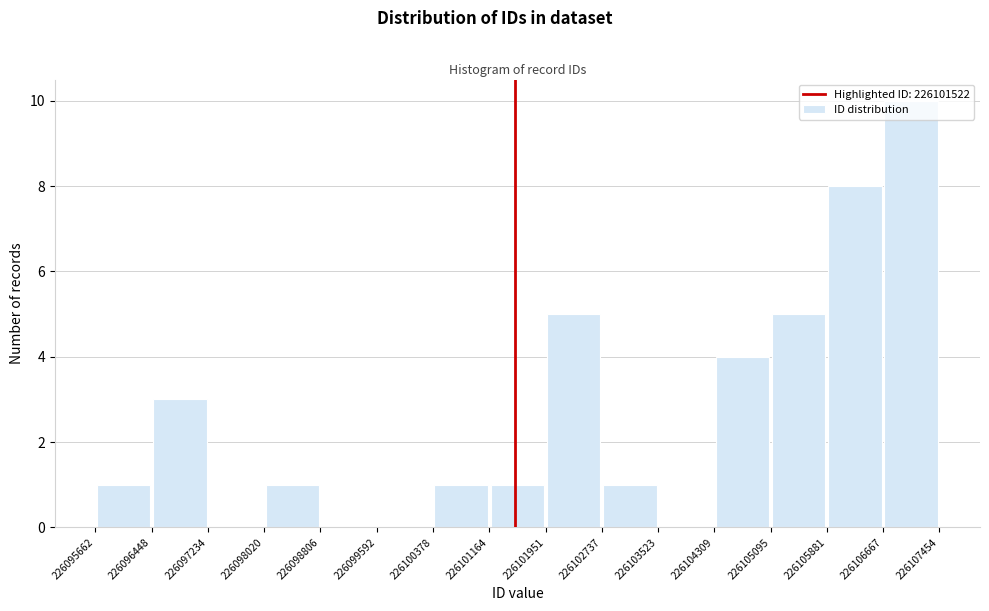

Over which range of the x-axis is the bar tallest?

226106667 to 226107454